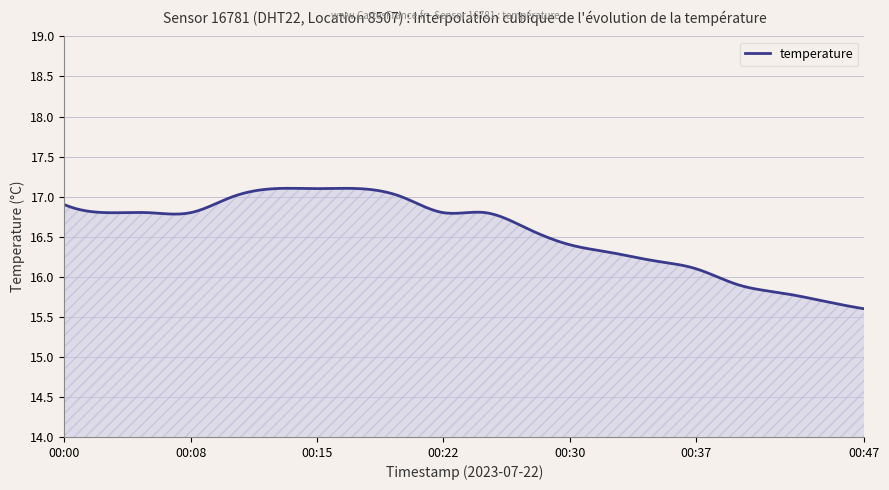

What is the maximum value shown in the chart?

17.1